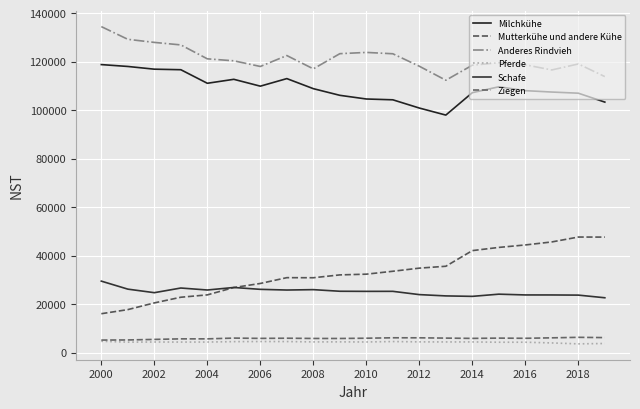

Is this an area chart (filled region under the line)?

No